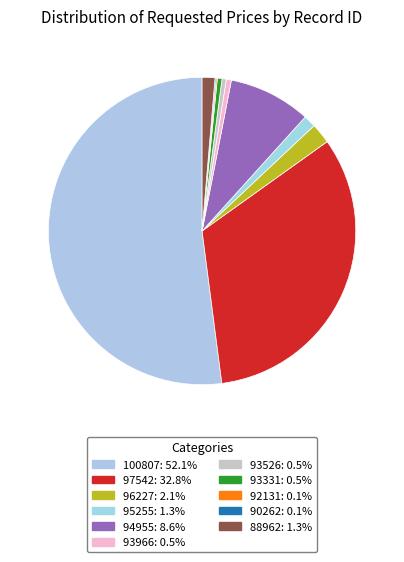

Combined, what portion of the pie is 88962 and 92131?

1.5%